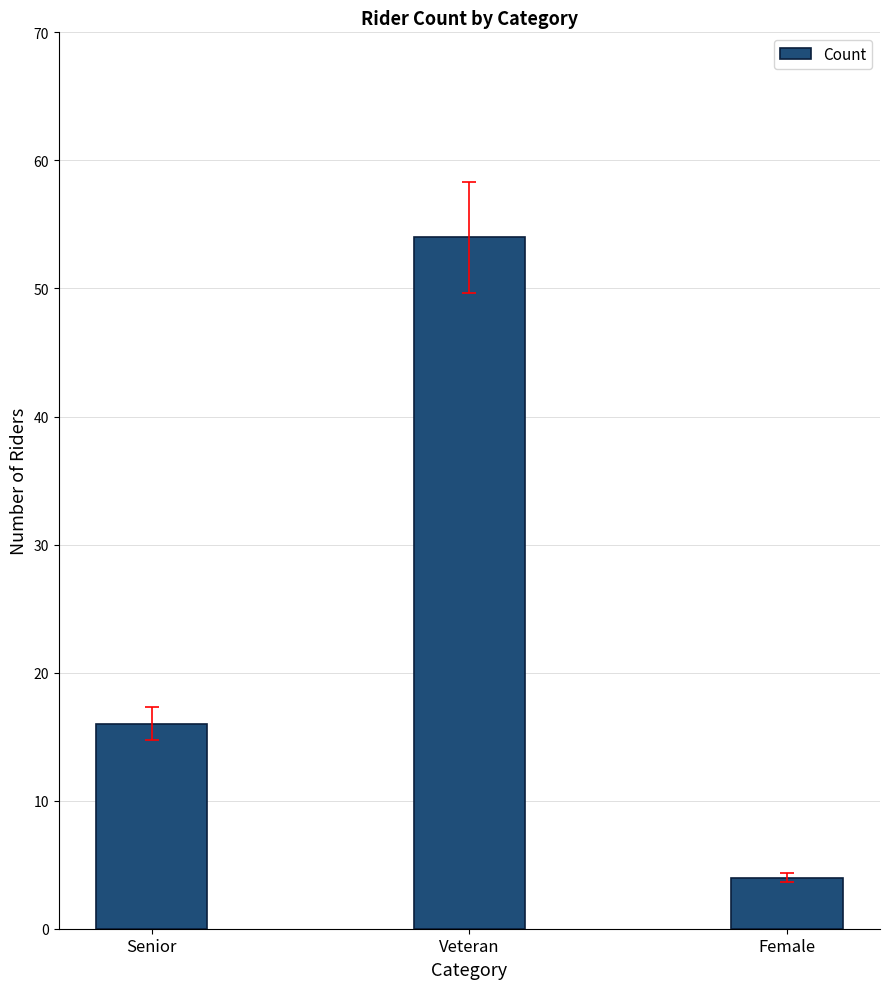

What is the greatest value displayed?

54